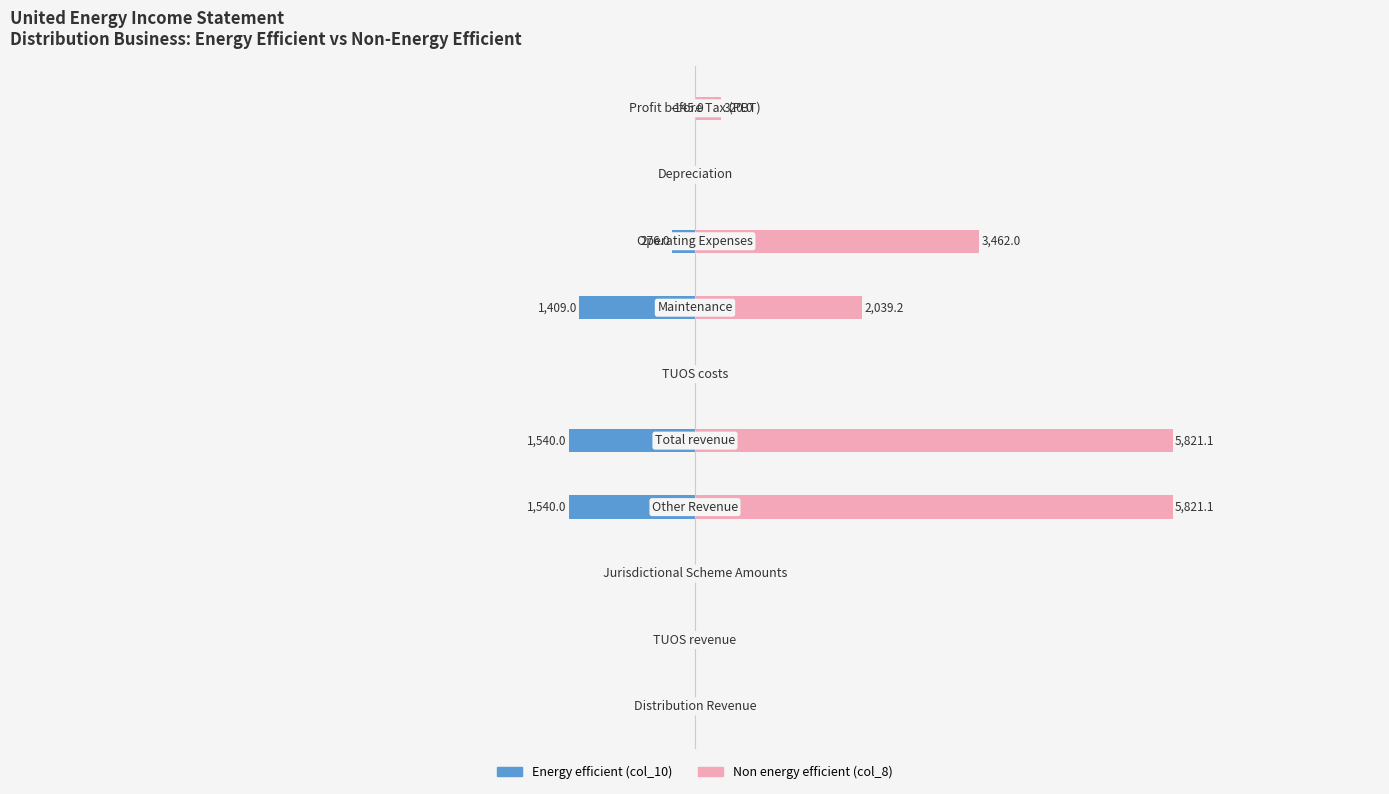

How many groups of bars are there?

10